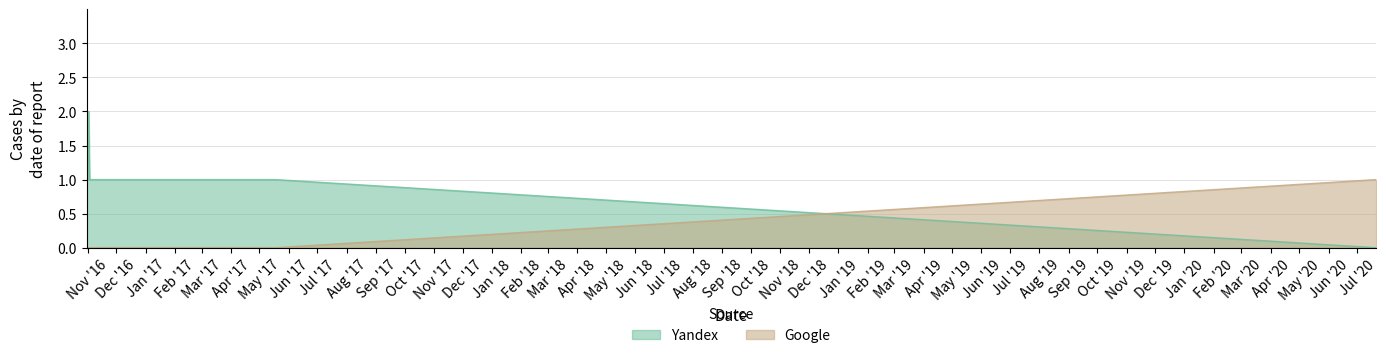

Rank the series by their average value, from highest to lowest.

Yandex, Google